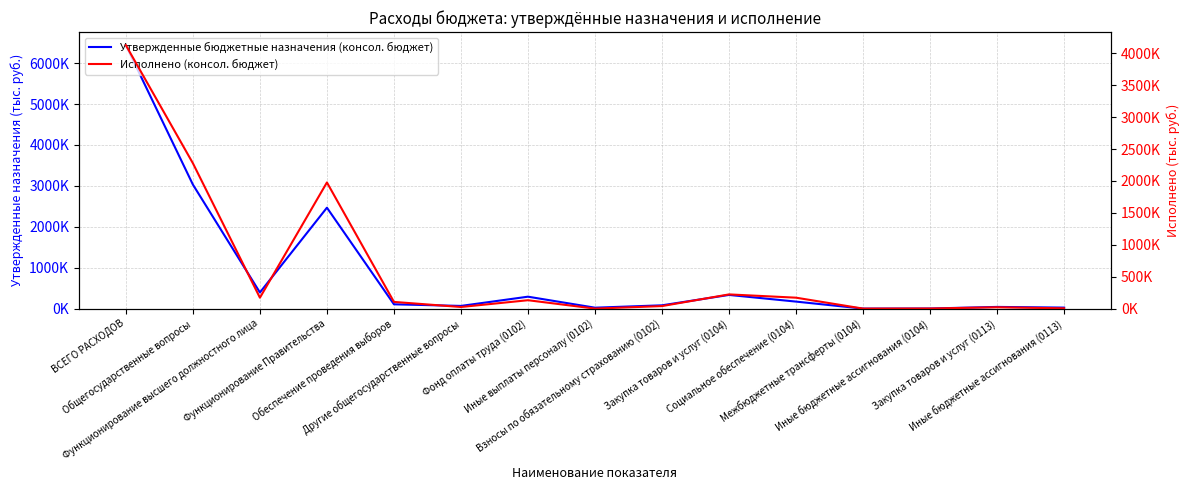

Between Иные бюджетные ассигнования (0113) and Общегосударственные вопросы, which is larger?

Общегосударственные вопросы